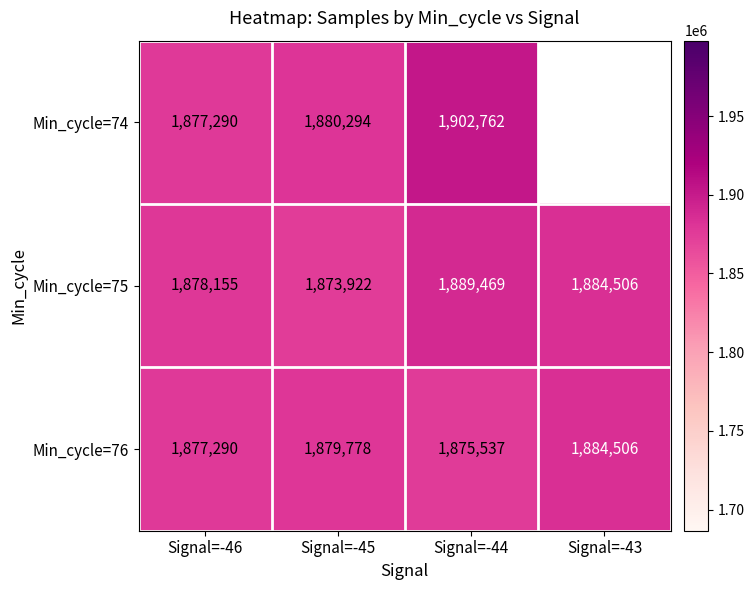

At how many categories does at least one series exceed 1880914?

2